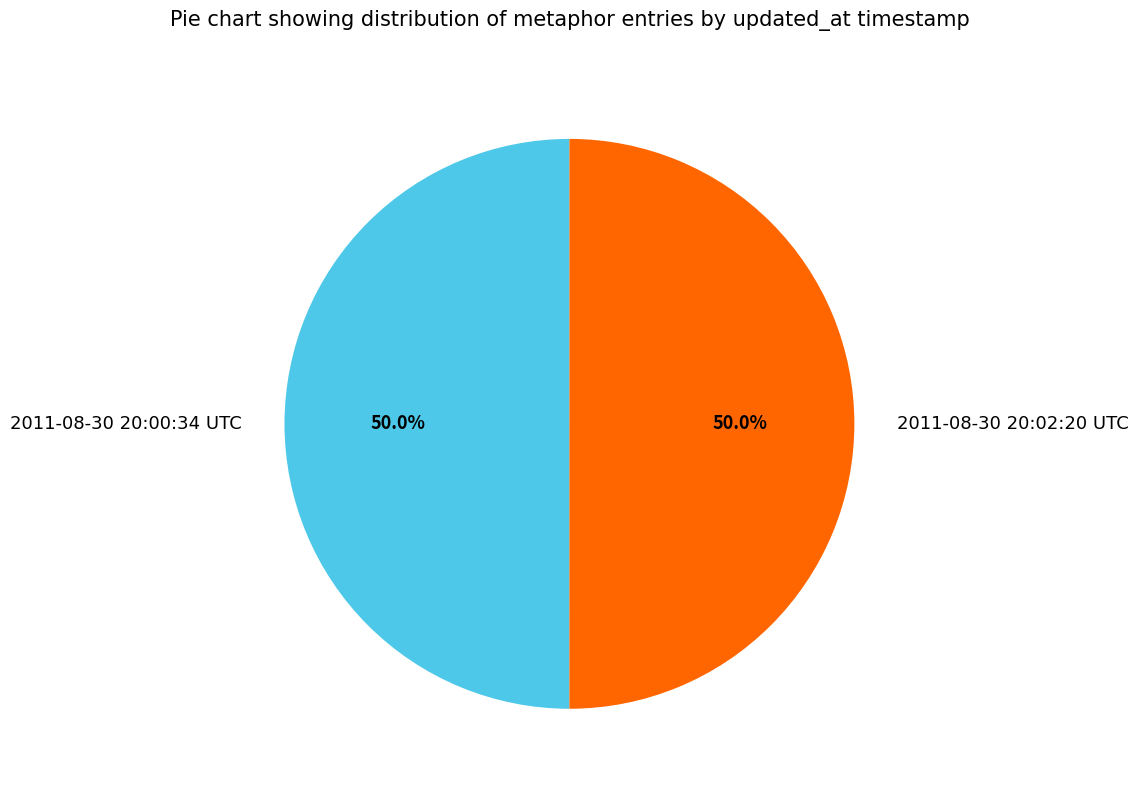

Is it true that 2011-08-30 20:00:34 UTC is 50% of the pie?

True